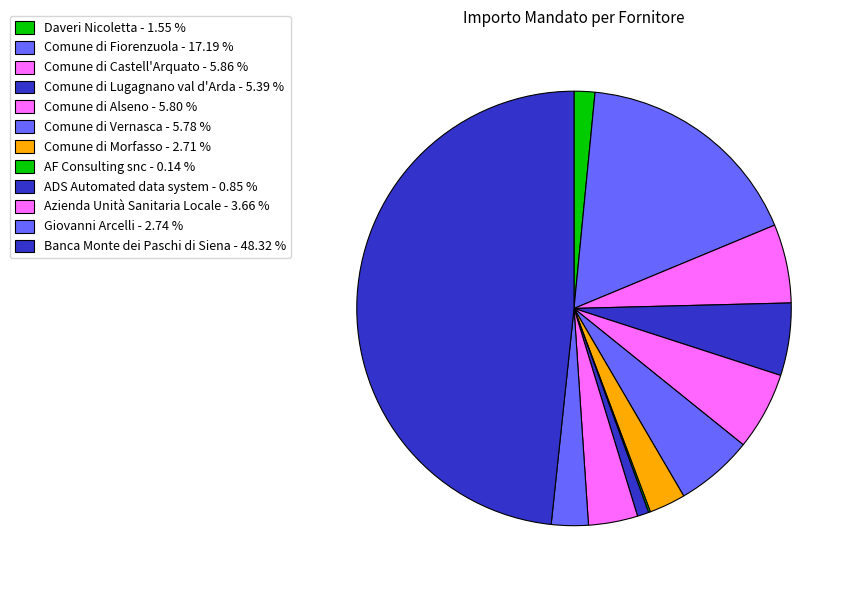

To the nearest percent, what portion does ADS Automated data system represent?

1%